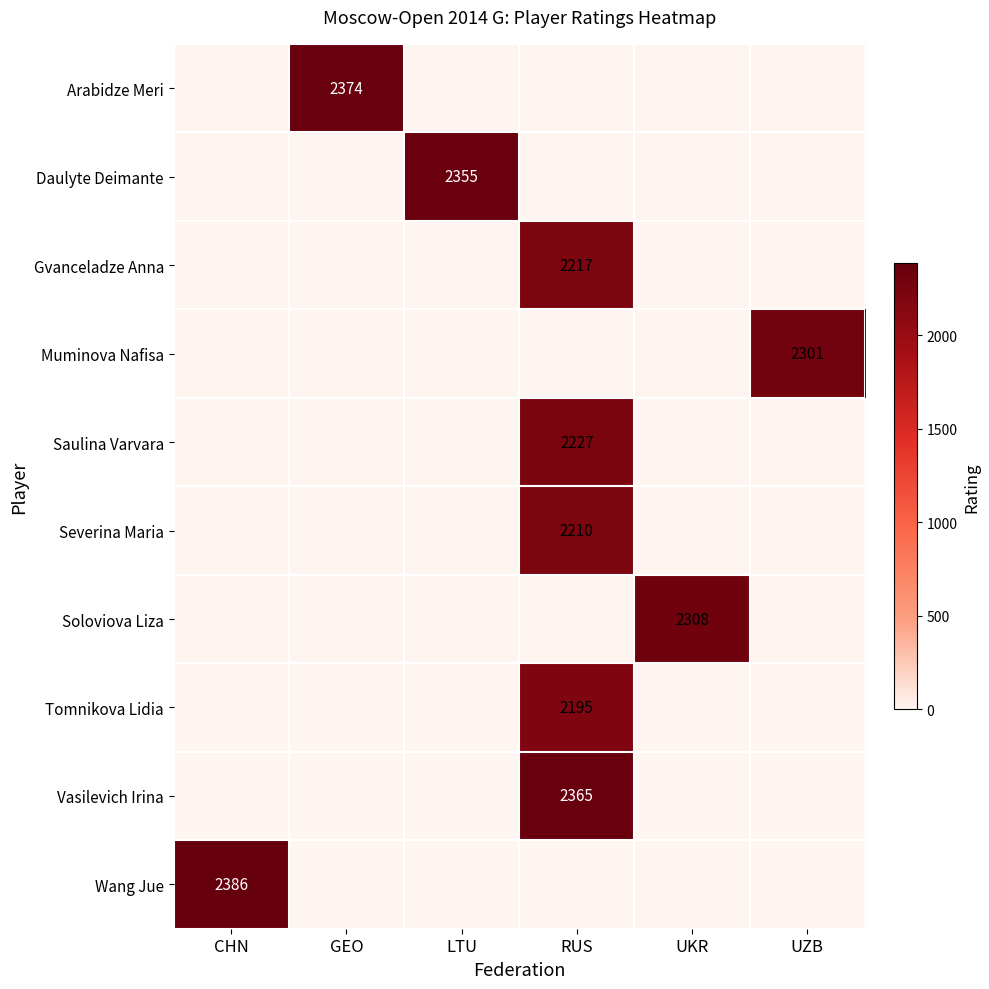

Is it true that Wang Jue equals 2386 at CHN?

True